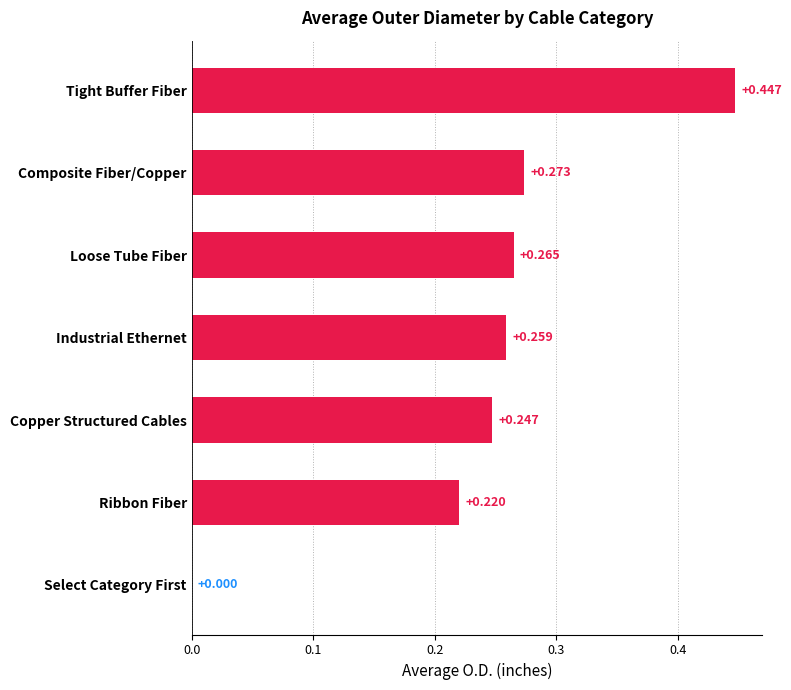

Which label corresponds to the largest value in the chart?

Tight Buffer Fiber